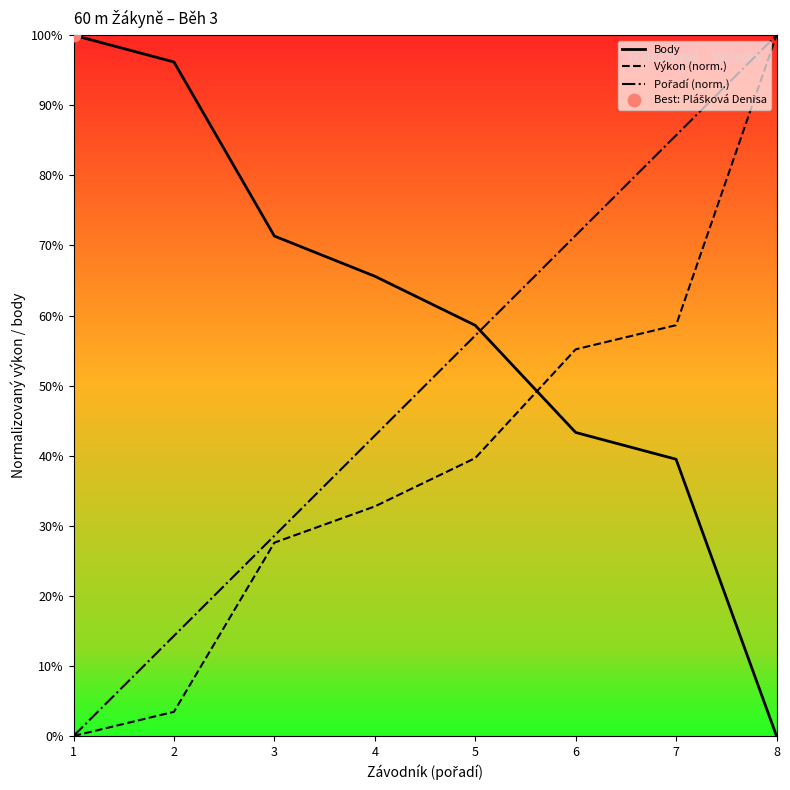

What is the difference between the highest and lowest values at 8?

100.0